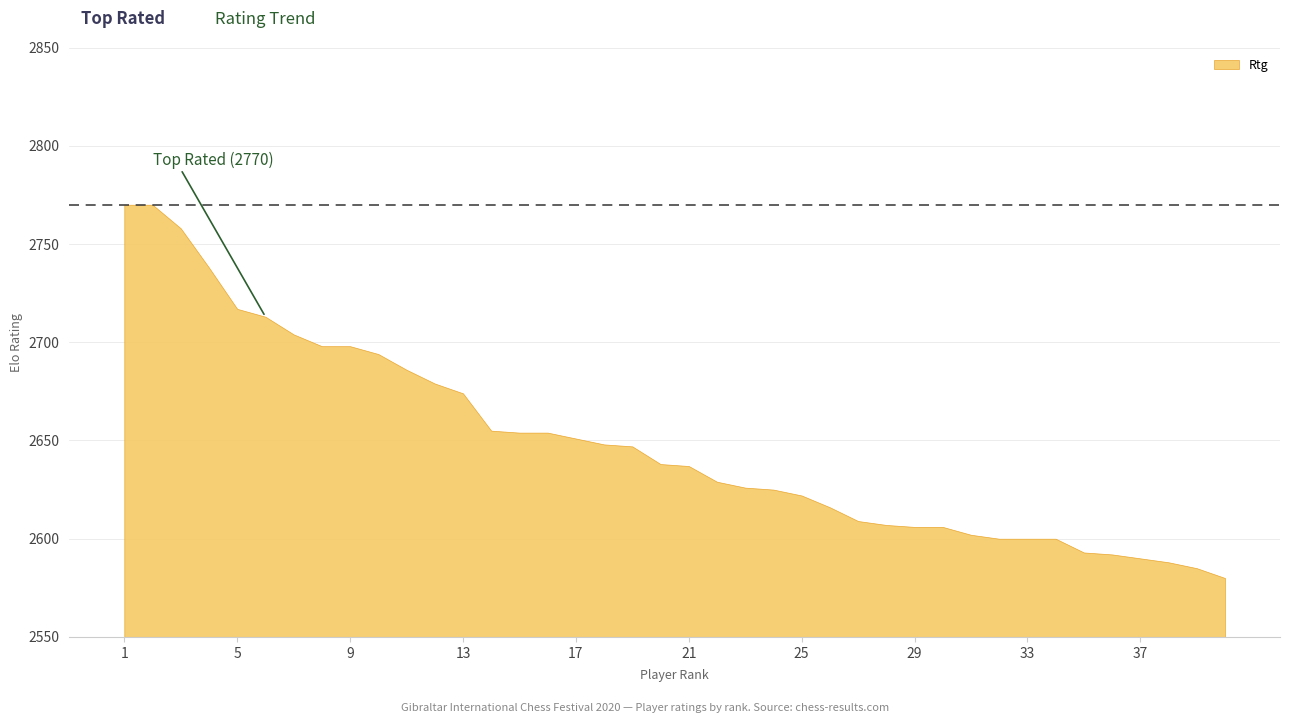

The value at 1 is 4673. True or false?

False